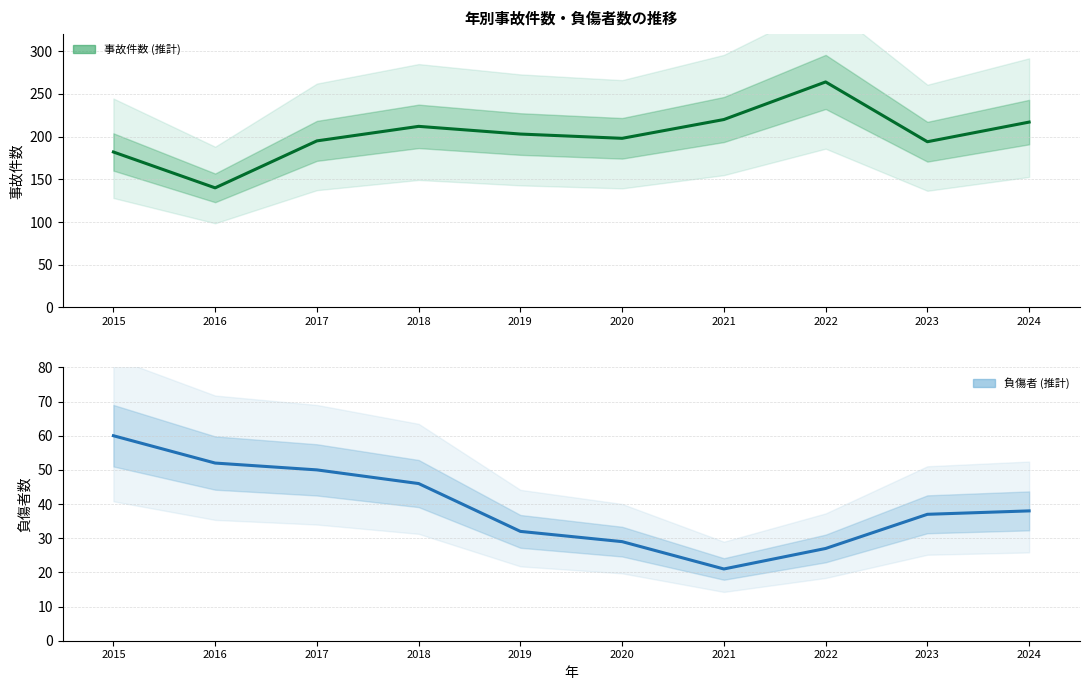

Is it true that 事故件数 (推計) equals 63 at 2017?

False